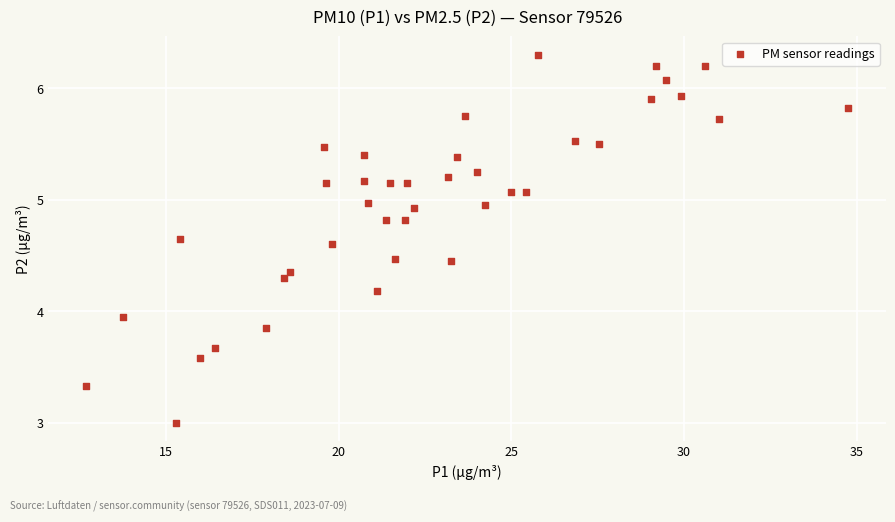

What is the range of X values (max minus min)?

22.1